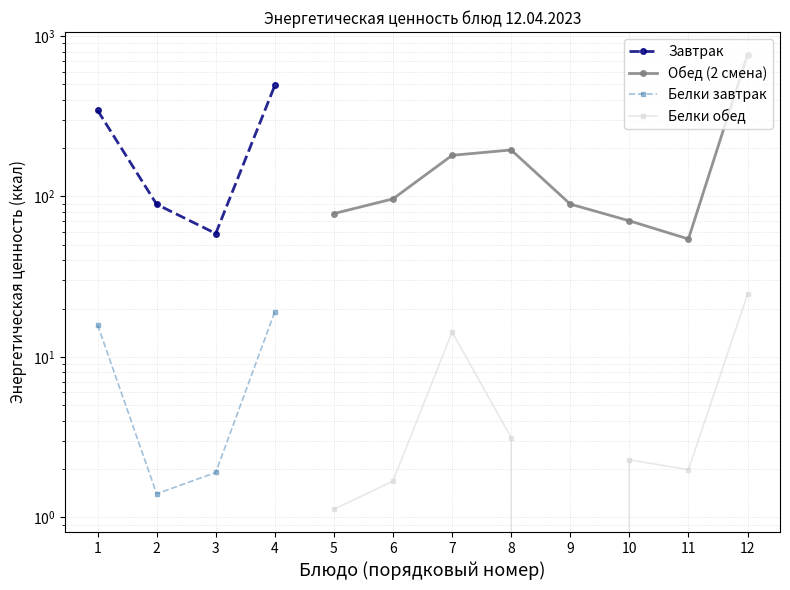

How many interior local valleys (lower than both neighbors) does the data have?

1